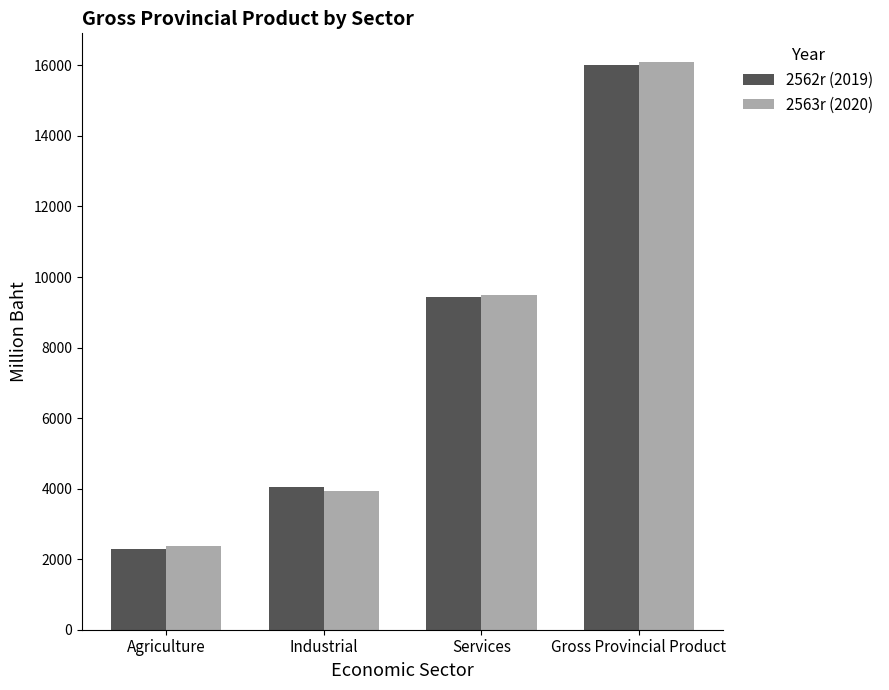

What value does the 2563r (2020) series have at Industrial, to the nearest 100?

3900